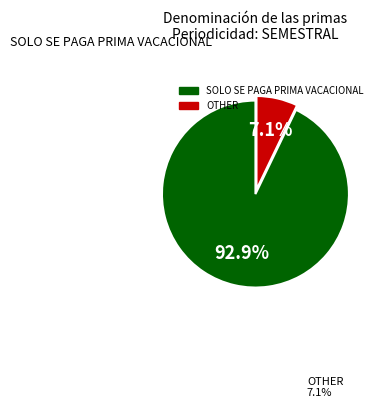

Which category has the biggest portion of the pie?

SOLO SE PAGA PRIMA VACACIONAL